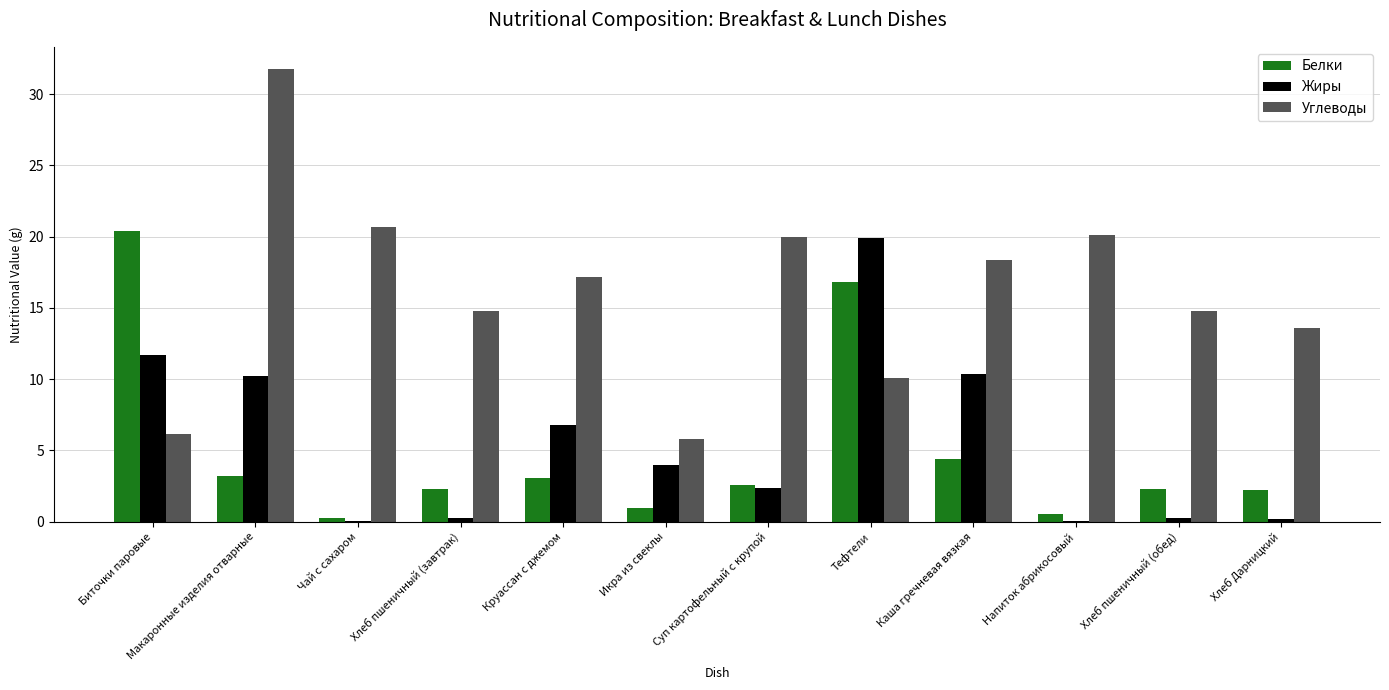

What is the sum of all Жиры values?

66.1